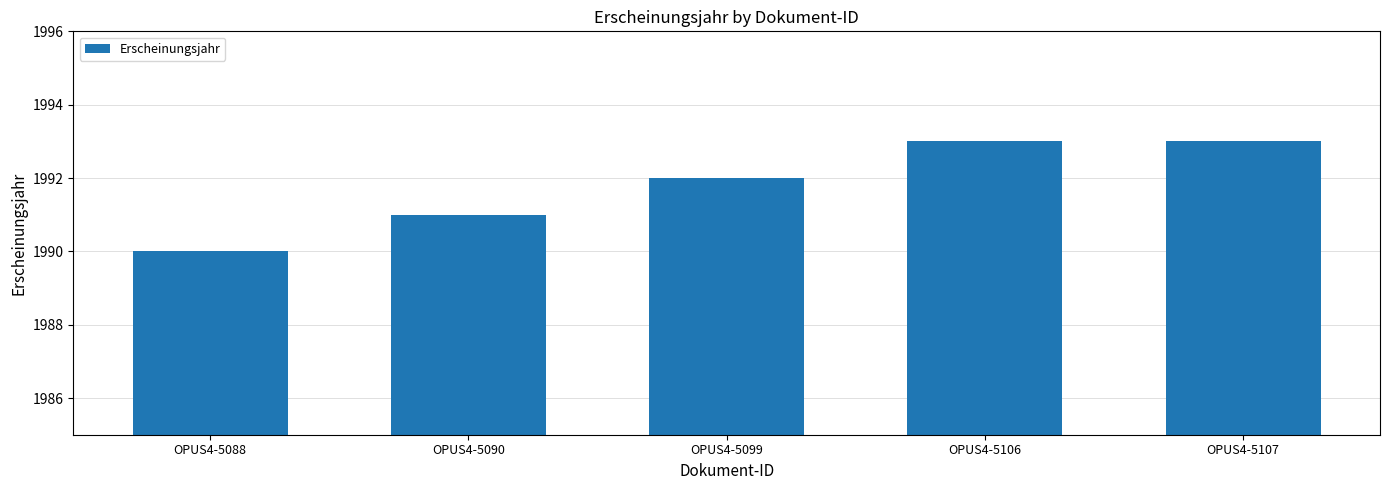

The value at OPUS4-5099 is 1992. True or false?

True